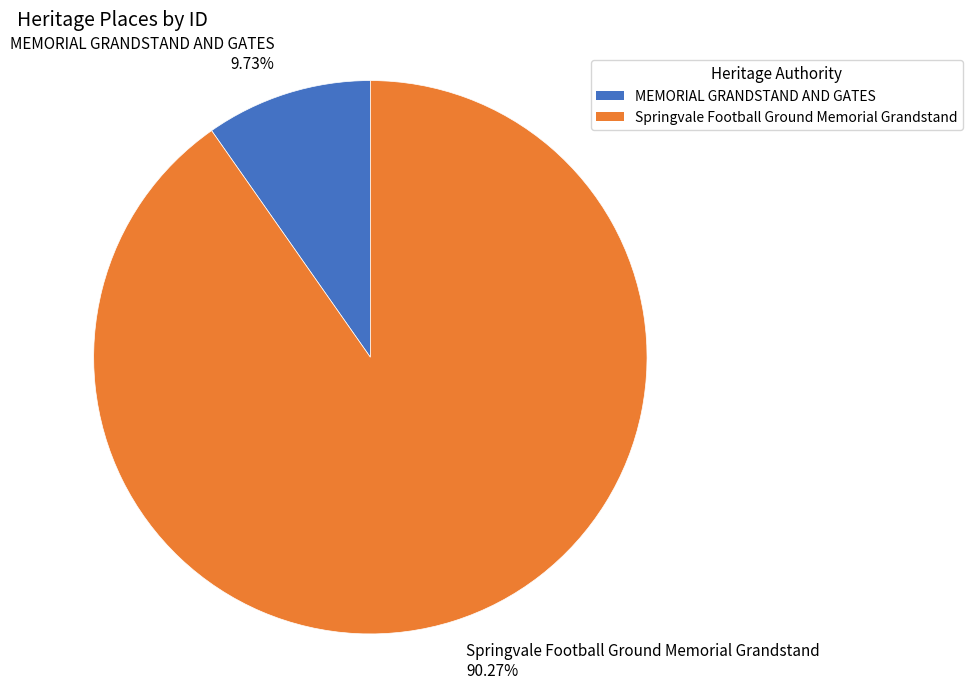

What is the ratio of the value at Springvale Football Ground Memorial Grandstand to the value at MEMORIAL GRANDSTAND AND GATES?

9.3